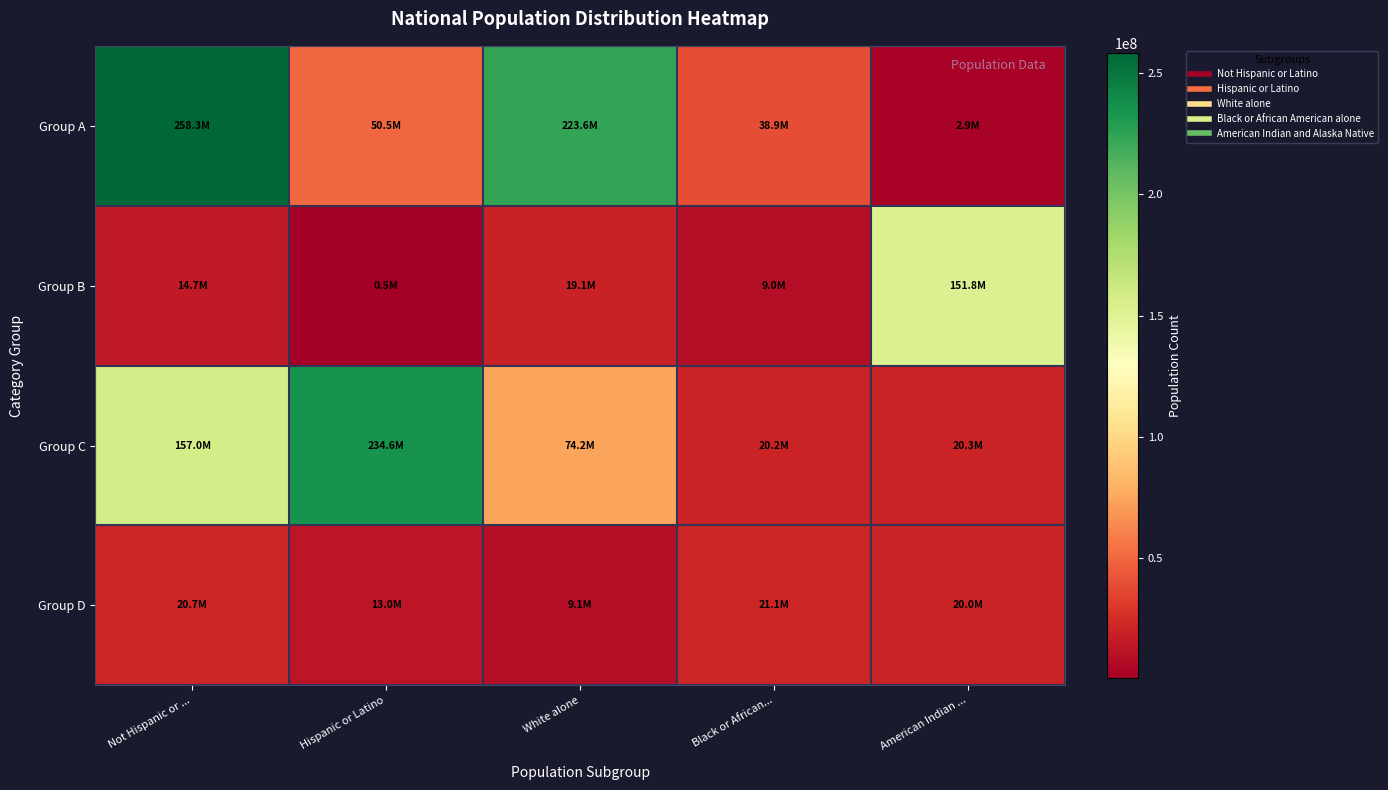

Reading left to right, list all the values displayed in this chart.

Group A: Not Hispanic or ...=258267944	Hispanic or Latino=50477594	White alone=223553265	Black or African...=38929319	American Indian ...=2932248
Group B: Not Hispanic or ...=14674252	Hispanic or Latino=540013	White alone=19107368	Black or African...=9009073	American Indian ...=151781326
Group C: Not Hispanic or ...=156964212	Hispanic or Latino=234564071	White alone=74181467	Black or African...=20201362	American Indian ...=20348657
Group D: Not Hispanic or ...=20677194	Hispanic or Latino=12954254	White alone=9086089	Black or African...=21101849	American Indian ...=19962099